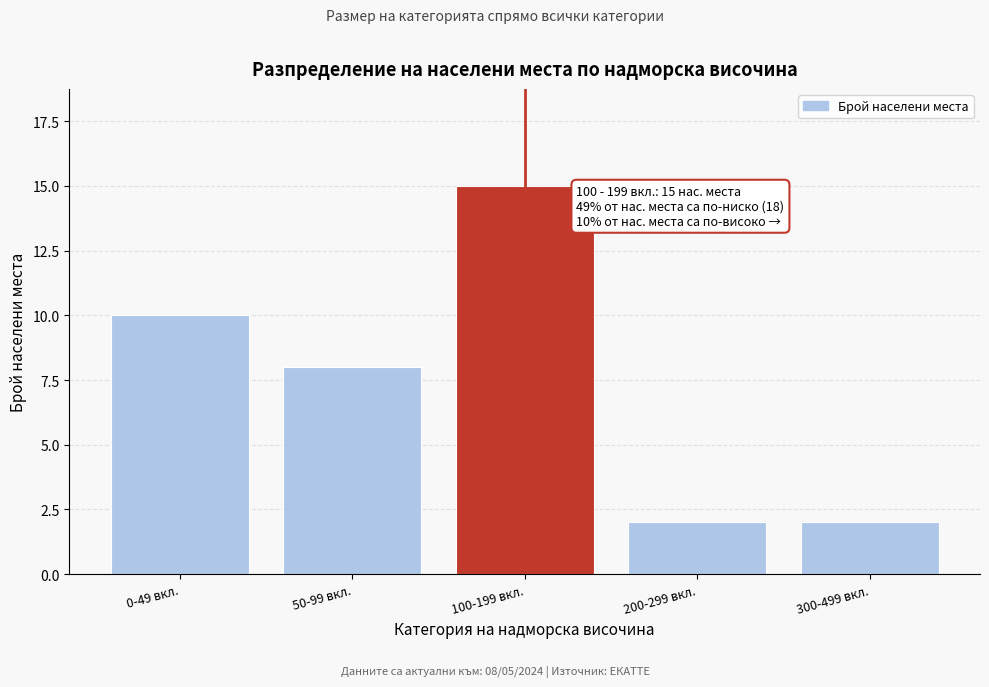

Reading left to right, transcribe all the data shown in this chart.

10	8	15	2	2